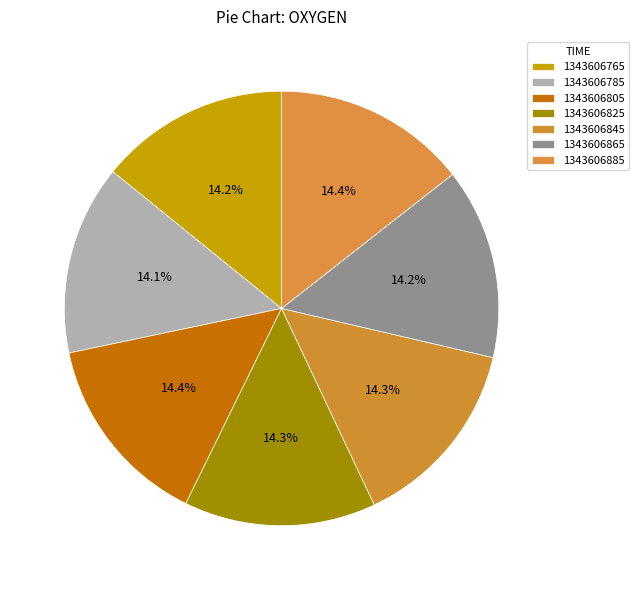

Is 1343606805 the majority of the pie?

No